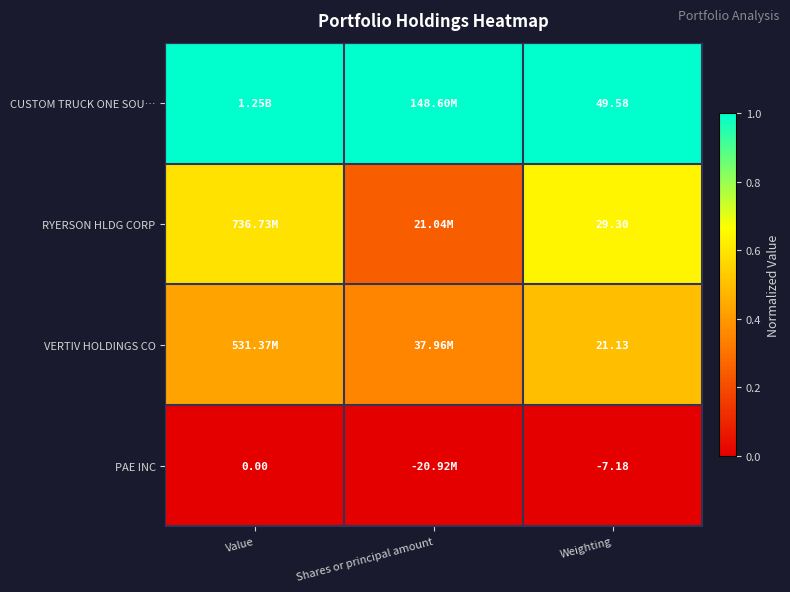

Is it true that VERTIV HOLDINGS CO equals 0.3 at Shares or principal amount?

True